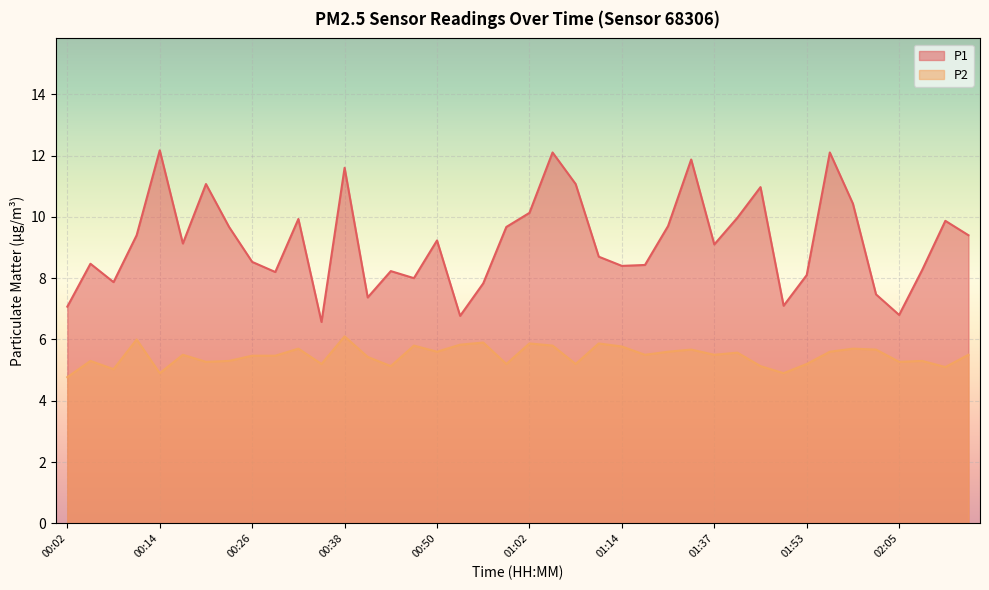

Is it true that P1 equals 8.1 at 01:53?

True